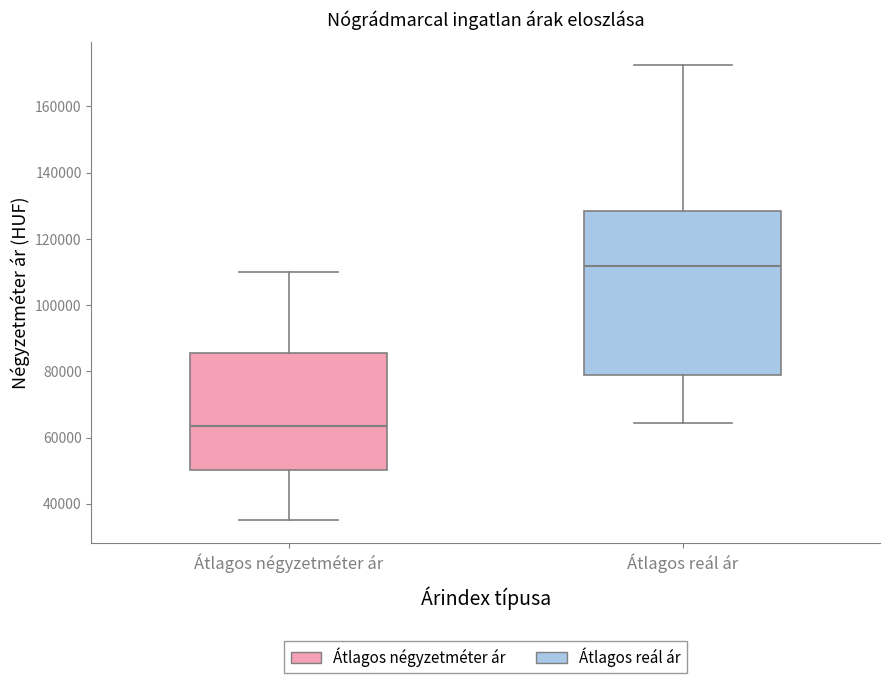

Reading left to right, read every box against the y-axis: the position of its median line, the range the box covers, and the ends of its whiskers. The values are not printed on the chart, so give them approximately, as read against the axis.

Átlagos négyzetméter ár: median 64000, box 50000 to 86000, whiskers 36000 to 110000
Átlagos reál ár: median 112000, box 78000 to 128000, whiskers 64000 to 172000